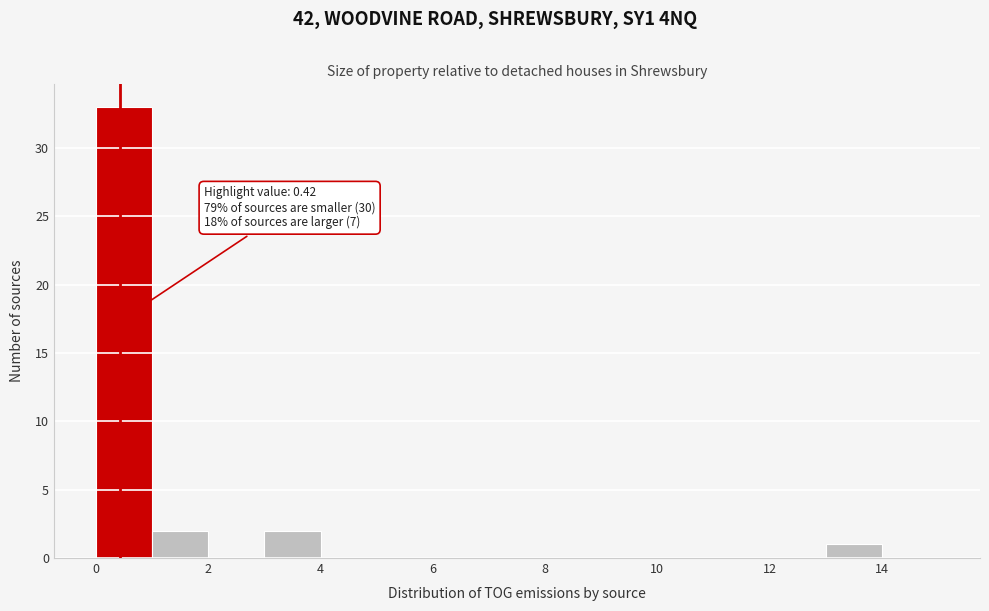

Over which range of the x-axis is the bar tallest?

0 to 1